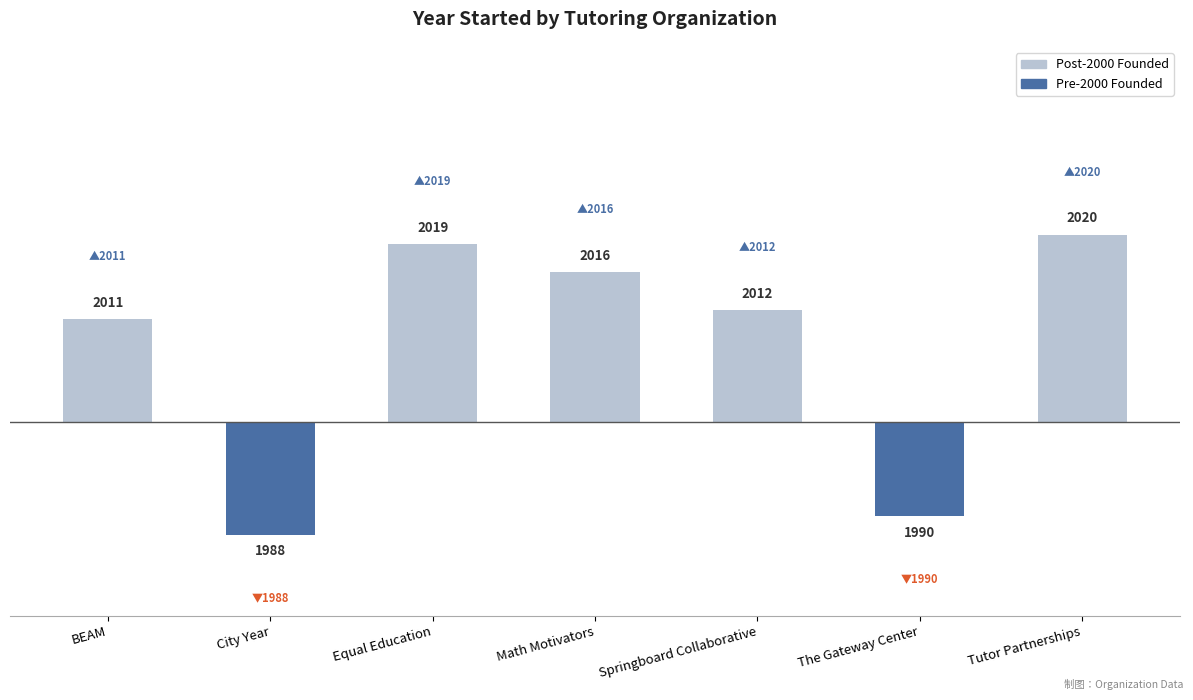

How many groups of bars are there?

7